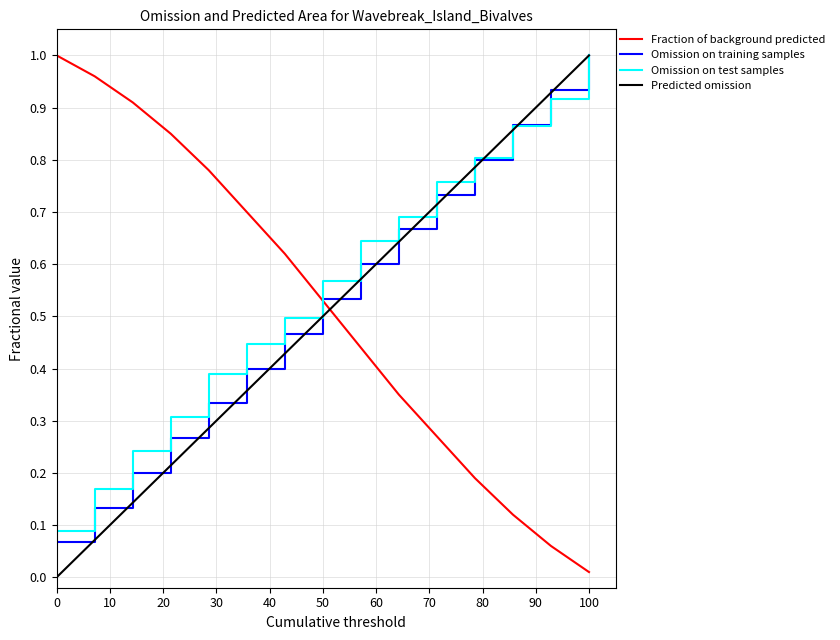

After their last crossing, which series has the higher values: Fraction of background predicted or Omission on training samples?

Omission on training samples